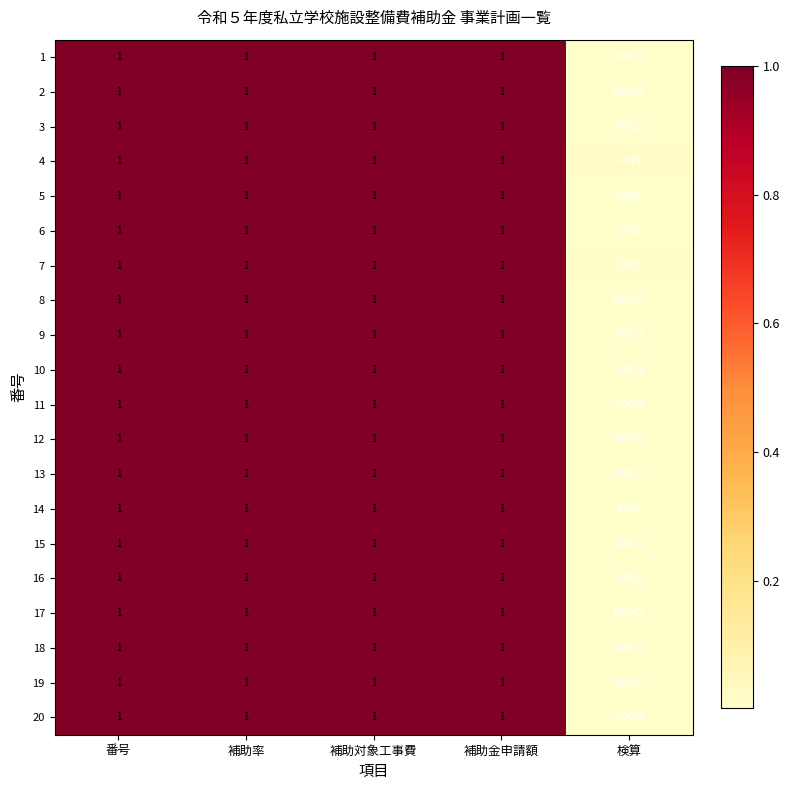

How many distinct data groups are displayed?

20